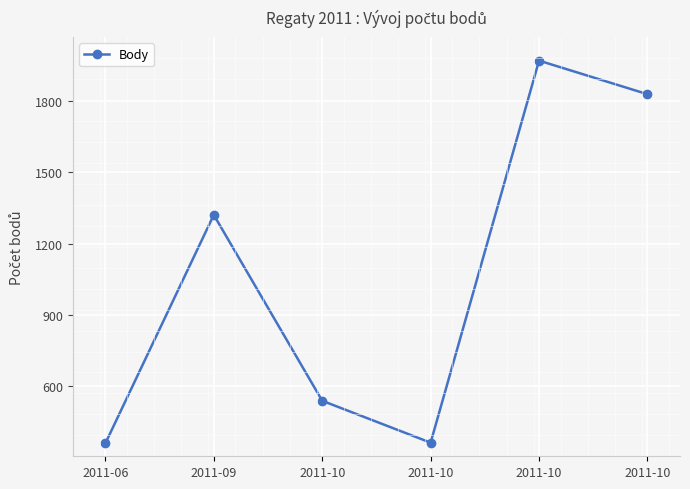

How many series are shown in this chart?

1